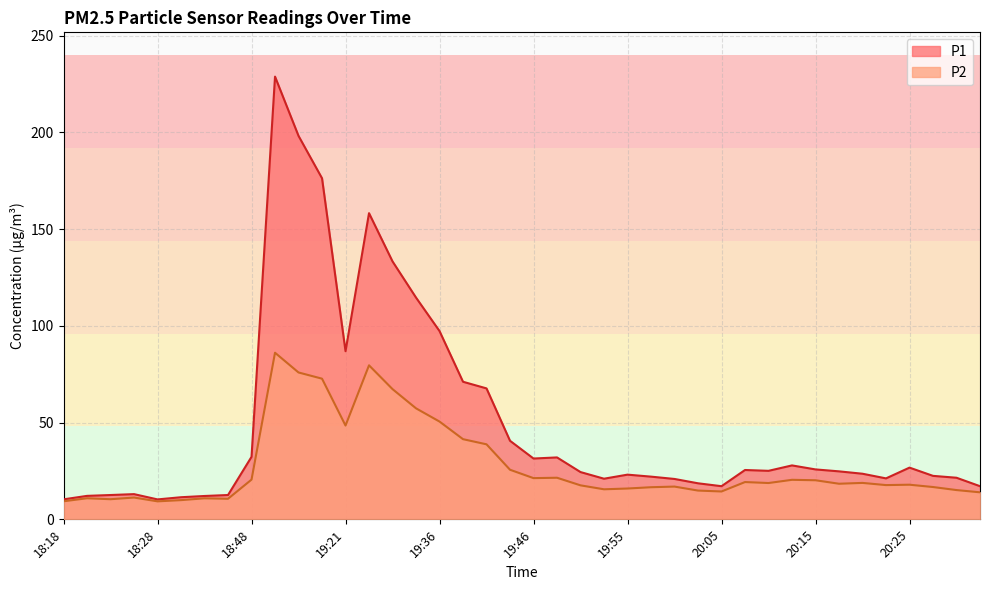

True or false: P2 and P1 cross at least once.

False